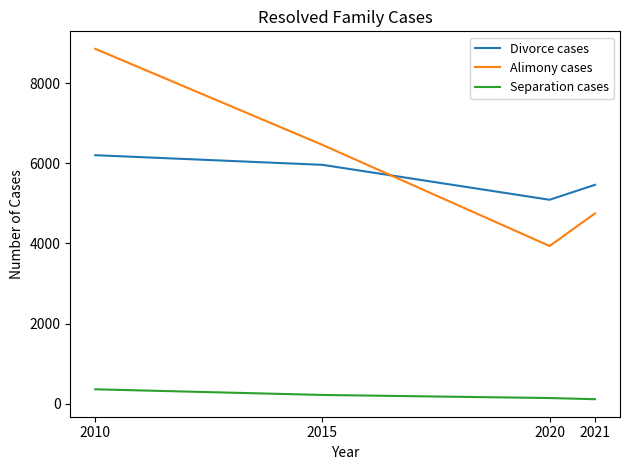

What is the greatest value displayed?

8855